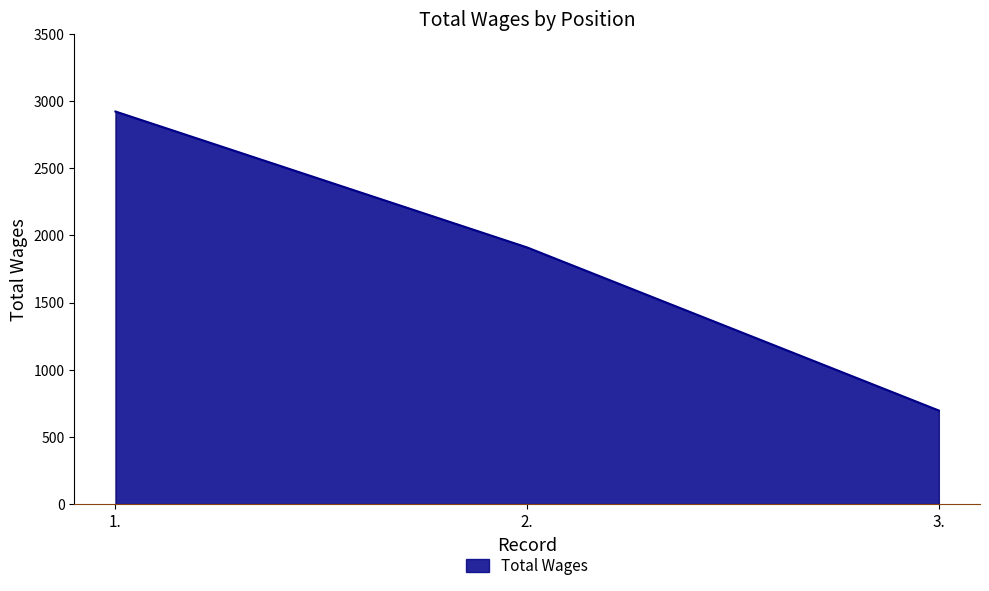

Rank the categories by value from lowest to highest.

3., 2., 1.